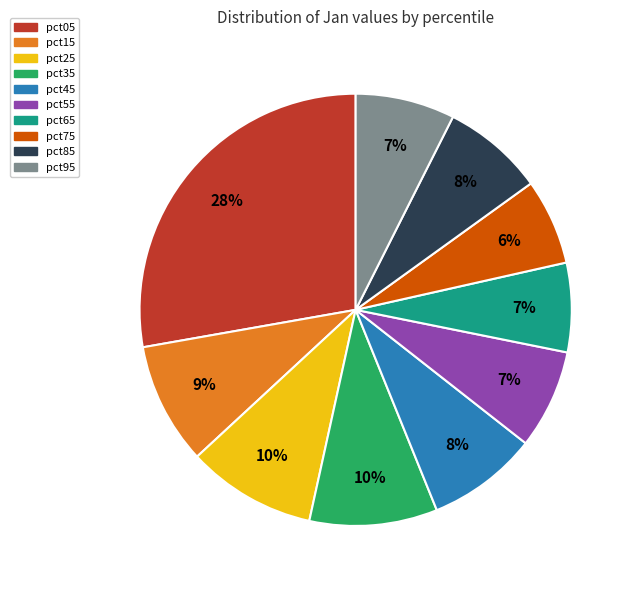

Does pct25 represent more than half of the total?

No